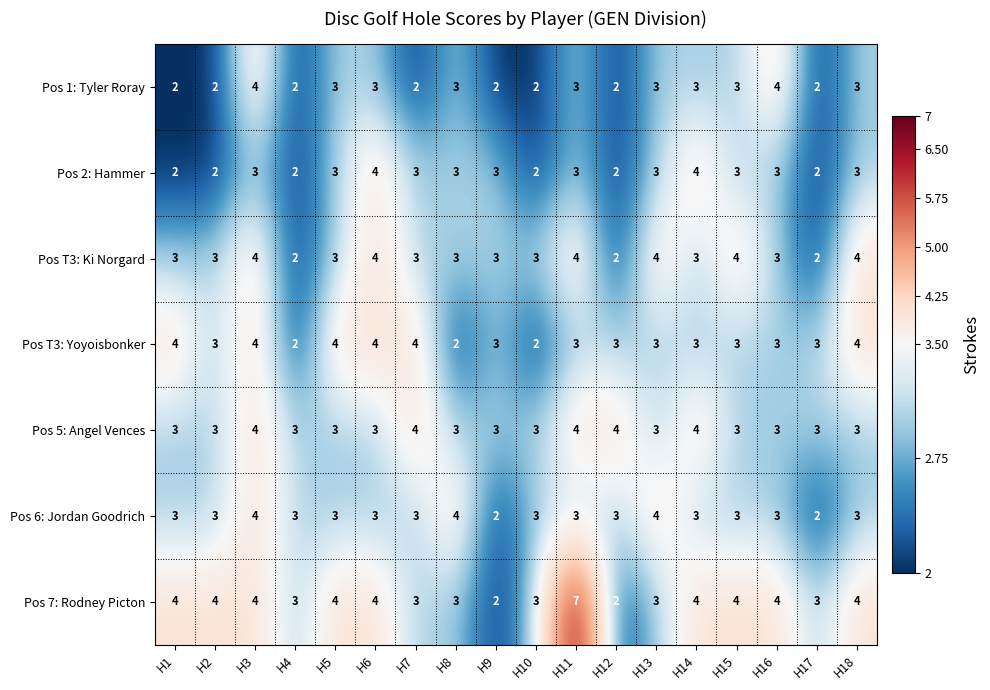

Which label corresponds to the largest value in the chart?

H11